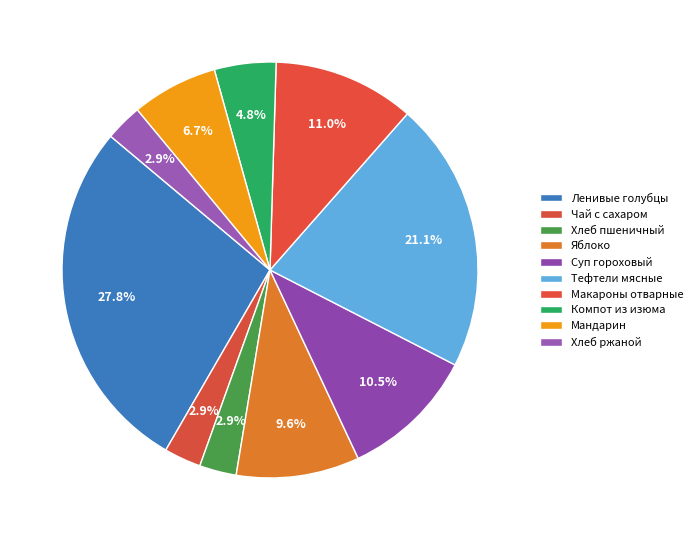

Count the number of slices in the pie.

10